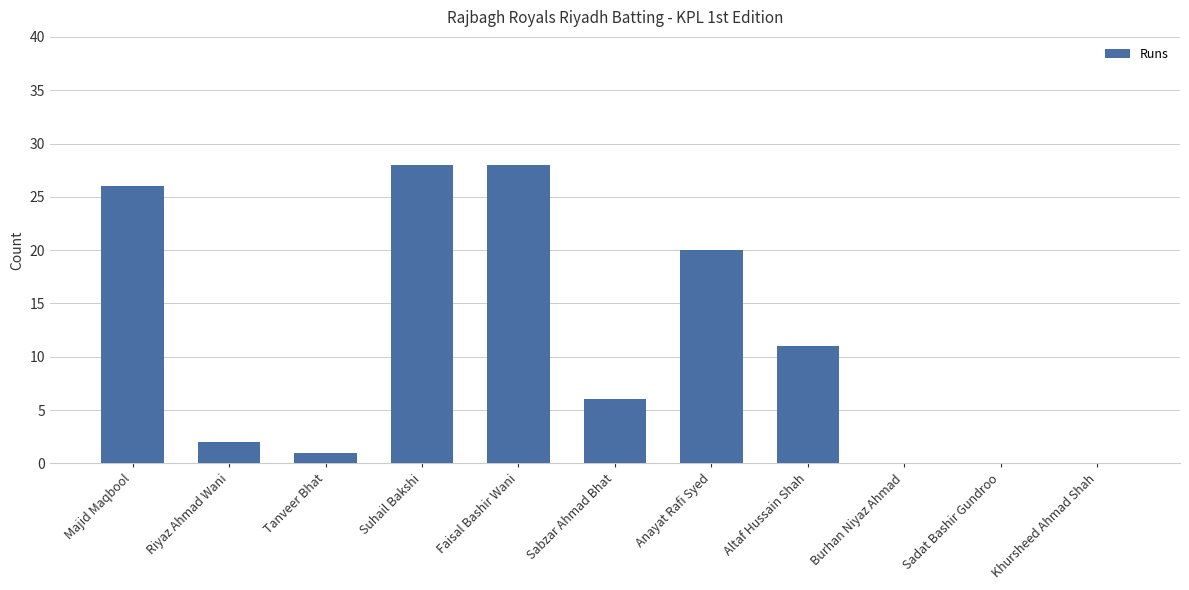

What is the change in value from Suhail Bakshi to Sadat Bashir Gundroo?

-28